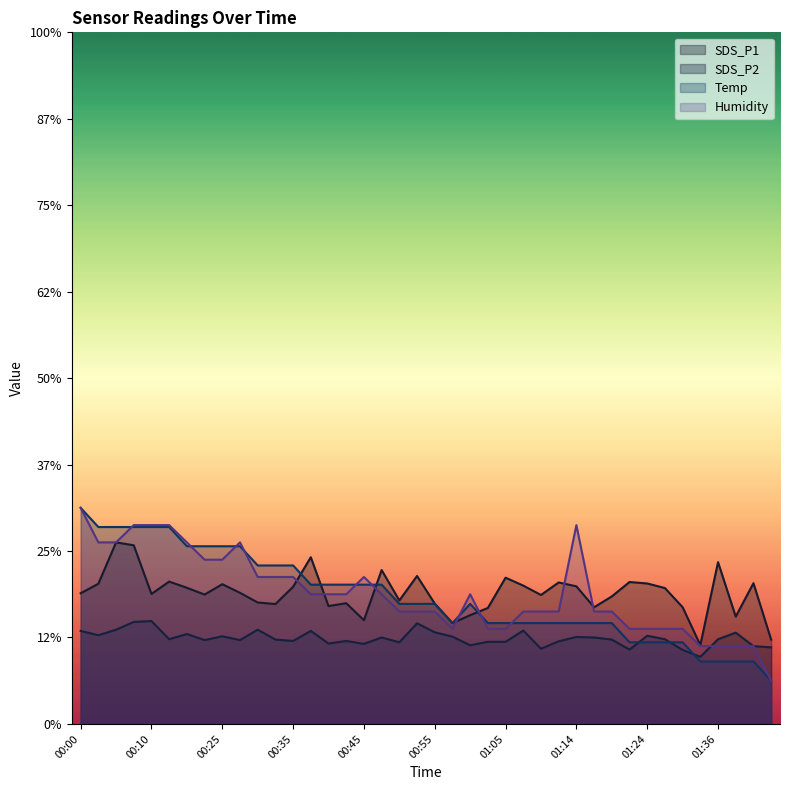

Does the chart display data point markers on the line(s)?

No